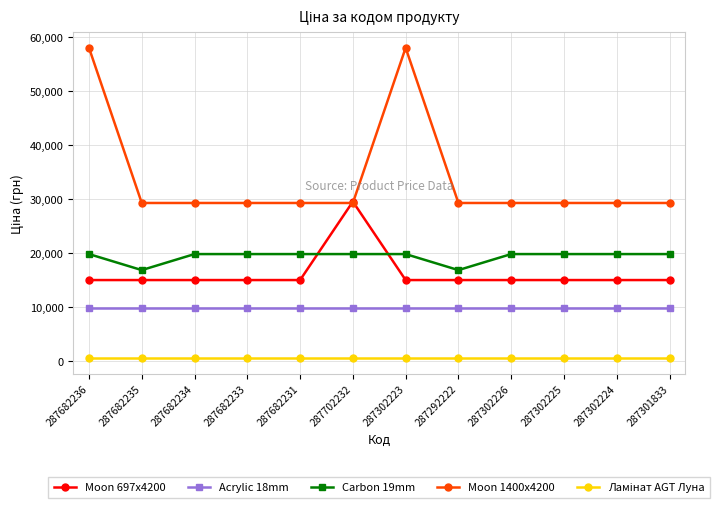

What is the label of the 7th point from the right?

287702232